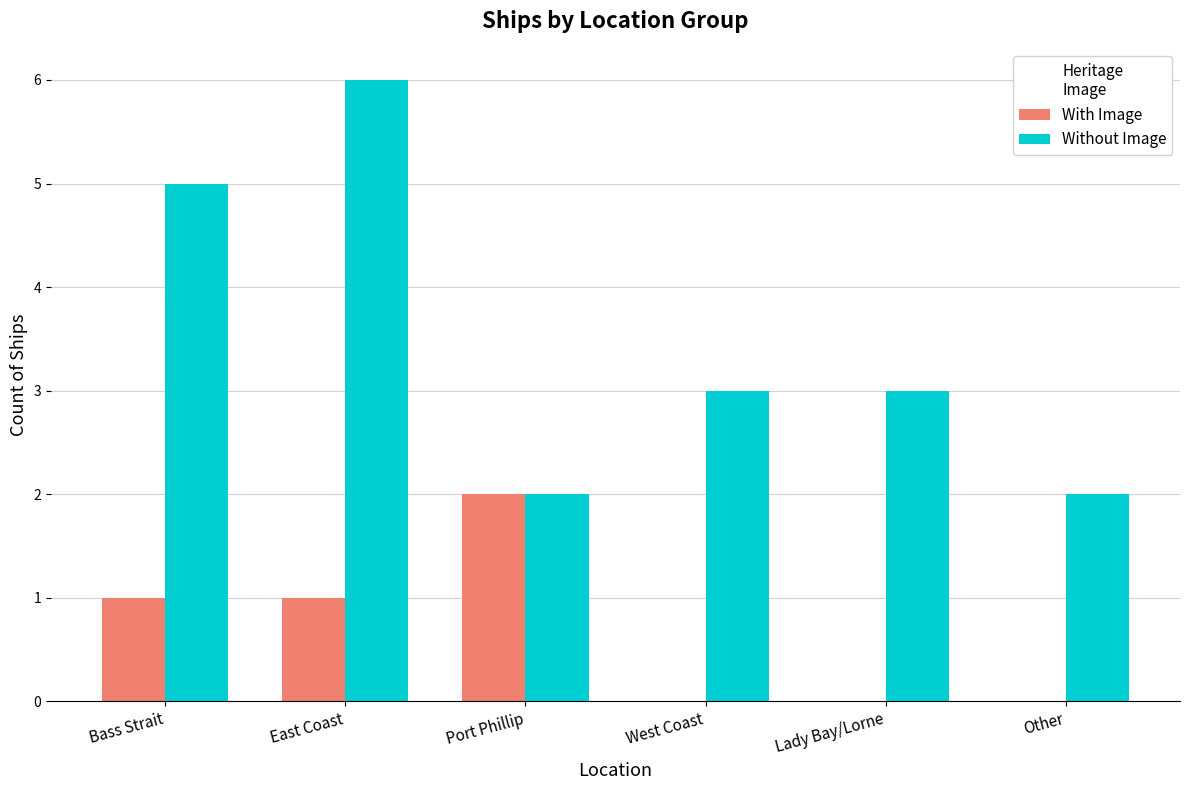

The value of With Image at Port Phillip is 3. True or false?

False